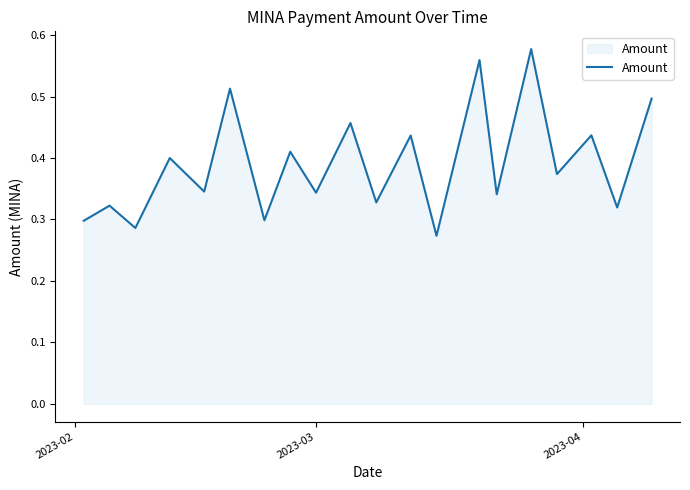

Does the chart have visible grid lines?

No